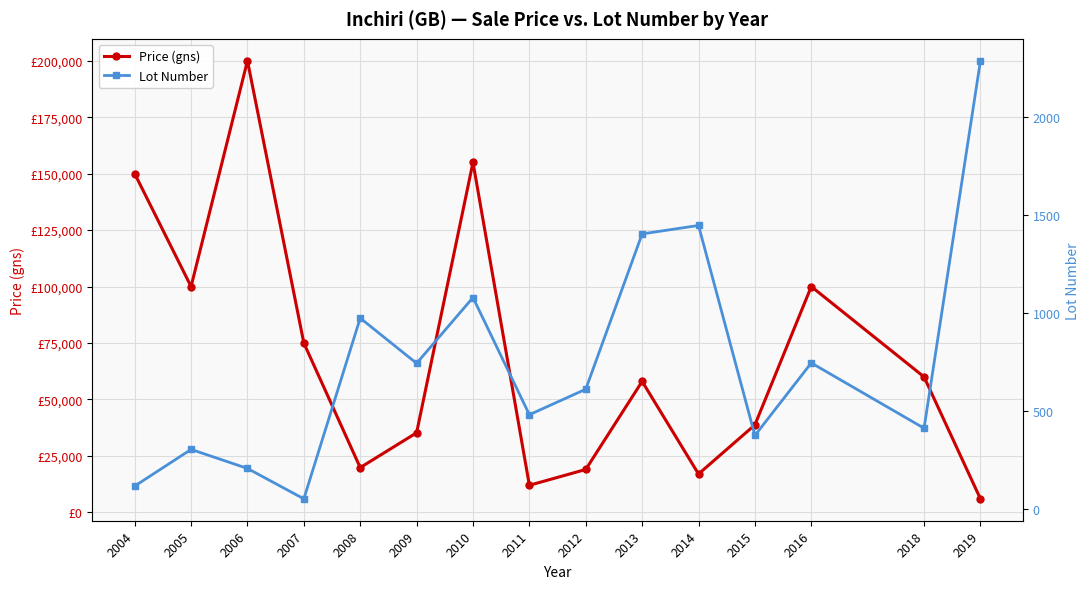

How many interior local valleys does the Price (gns) series have?

4